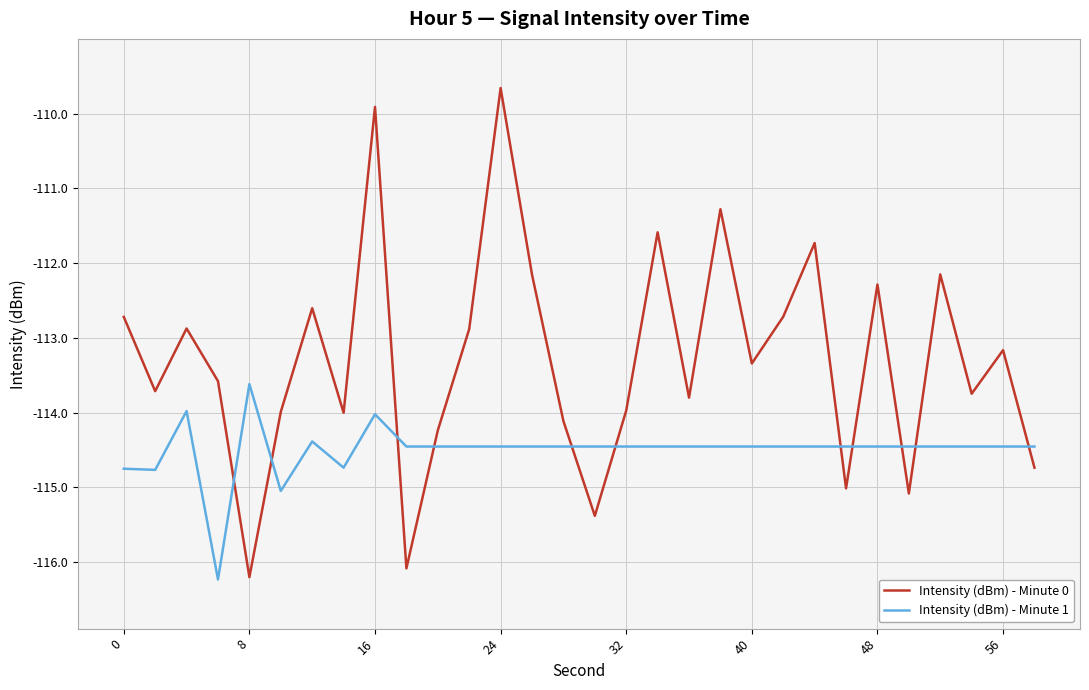

Rank the series by their average value, from lowest to highest.

Intensity (dBm) - Minute 1, Intensity (dBm) - Minute 0